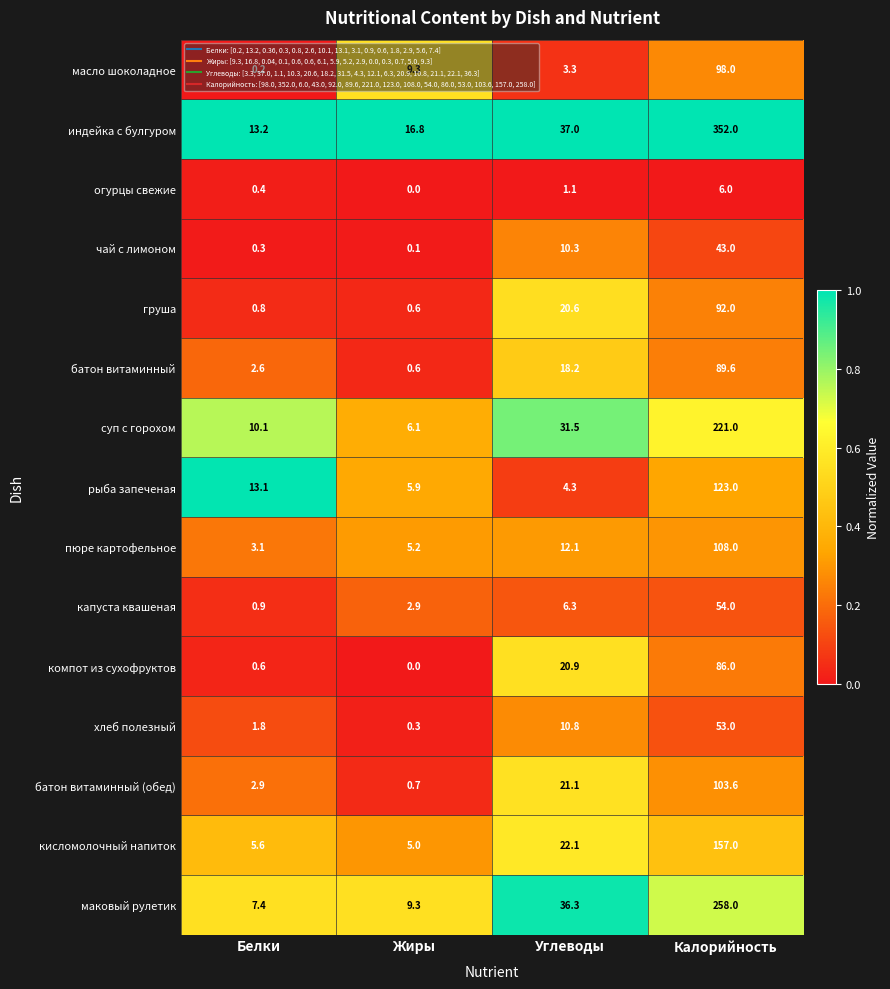

Which series has the widest spread of values?

индейка с булгуром